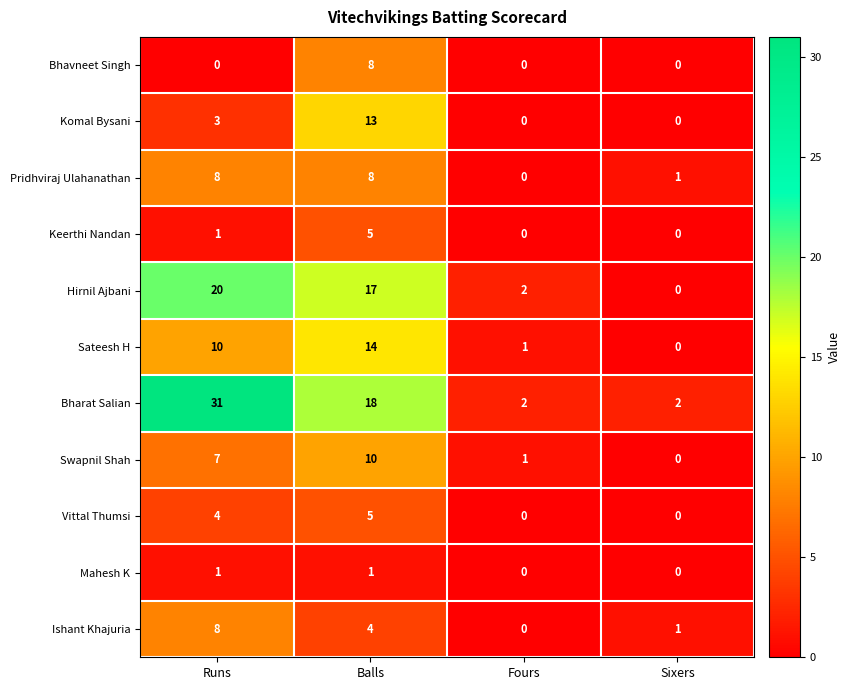

How many Bhavneet Singh values are between 0 and 8?

4